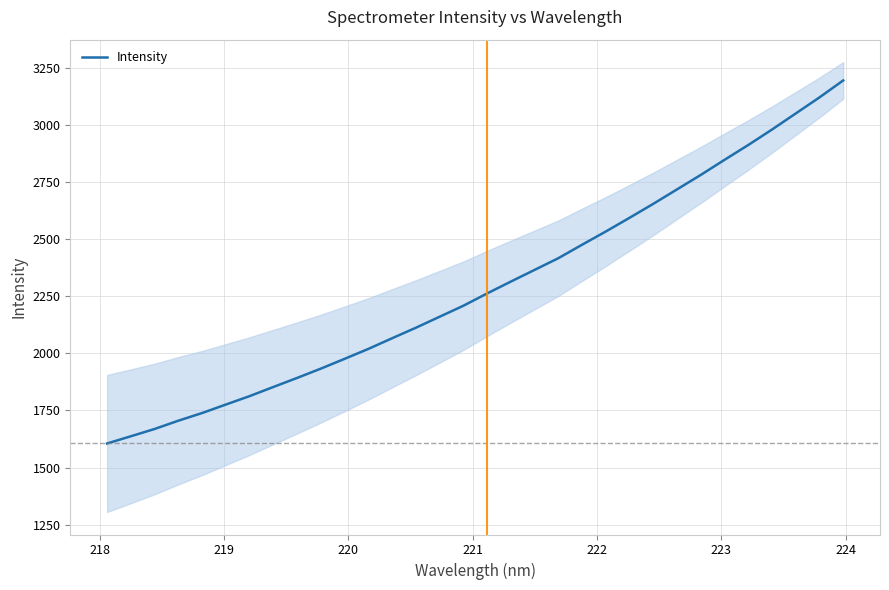

What is the difference between the maximum and minimum values?

1589.3